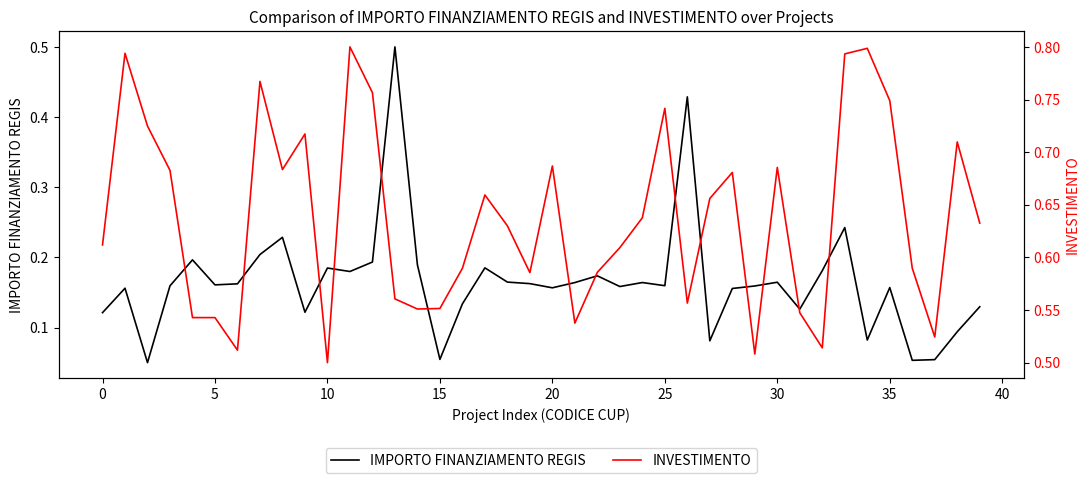

Which series changed the most between 13 and 38?

IMPORTO FINANZIAMENTO REGIS